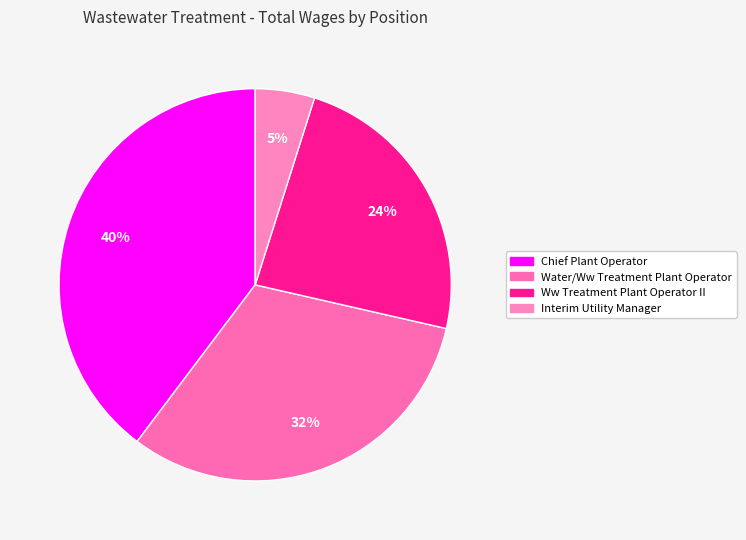

The Interim Utility Manager slice represents 1% of the pie. True or false?

False